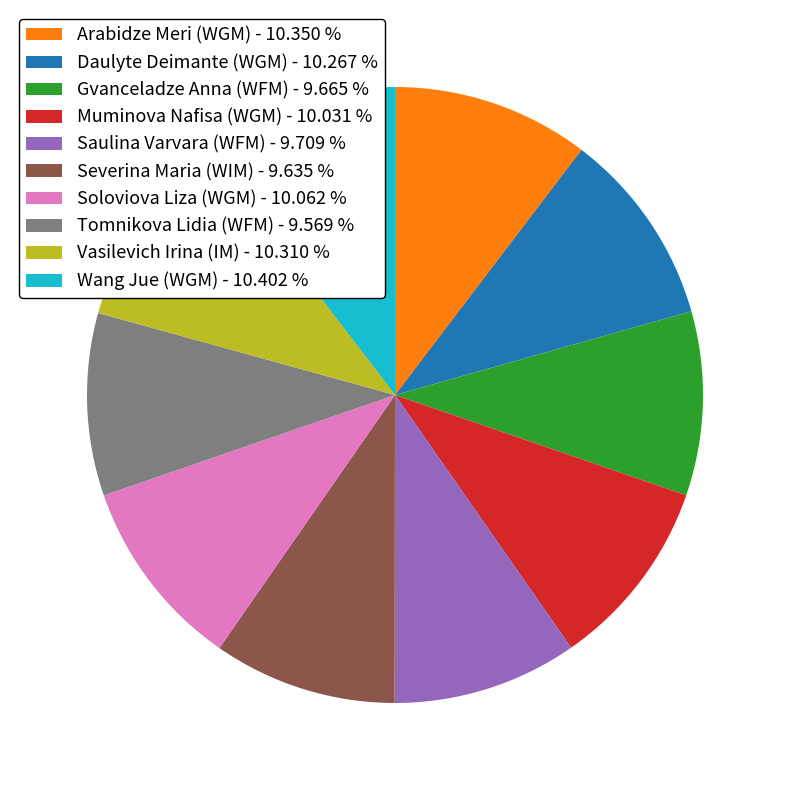

Approximately how many times larger is the value at Daulyte Deimante (WGM) - 10.267 % compared to Wang Jue (WGM) - 10.402 %?

1.0